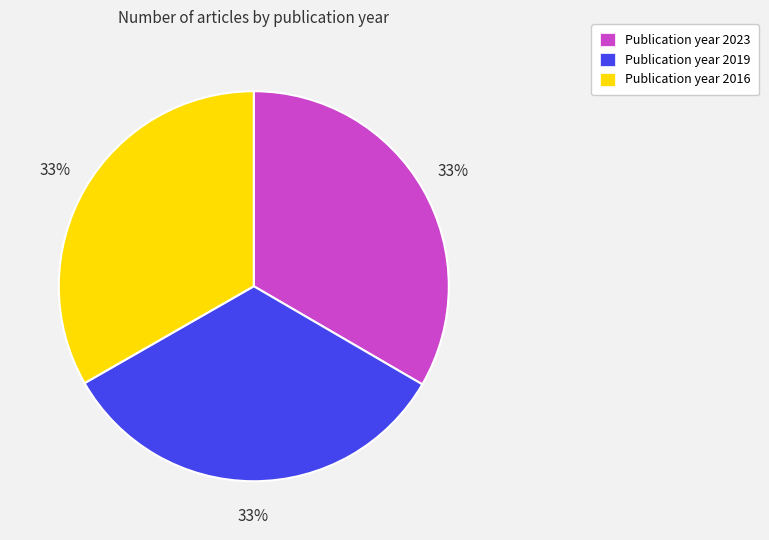

To the nearest percent, what is the average slice percentage?

33%